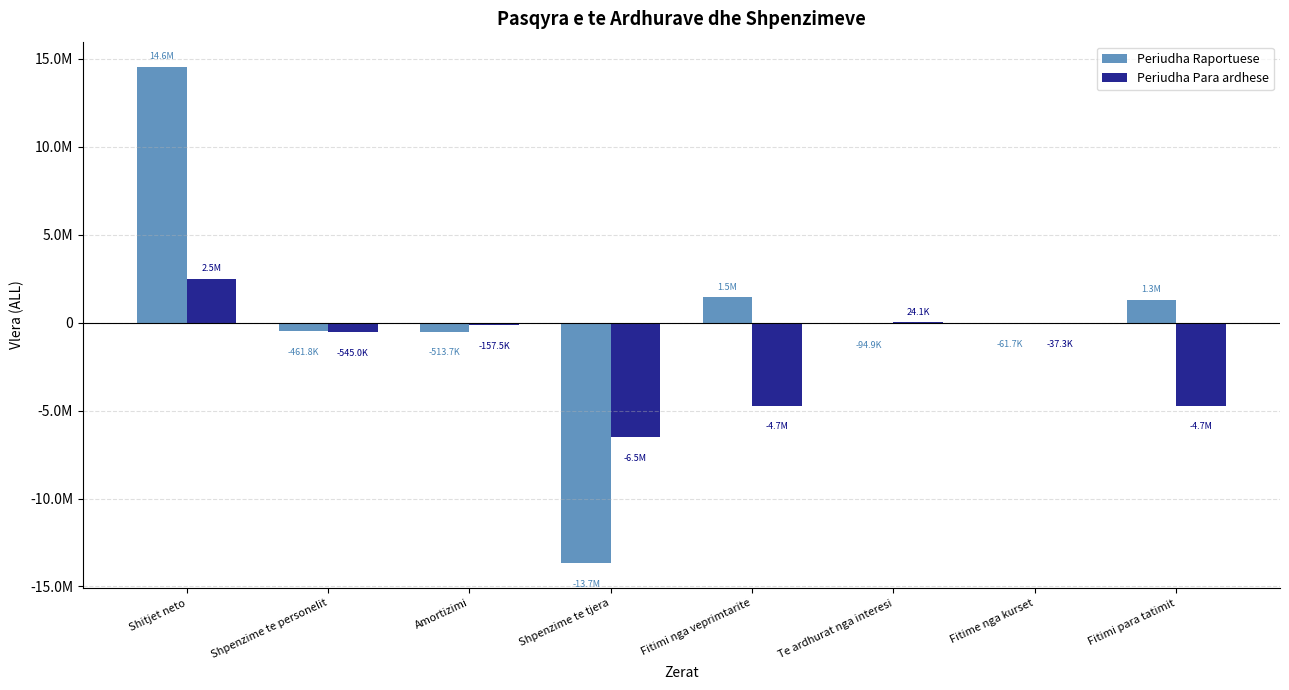

What is the label of the 4th bar from the right?

Fitimi nga veprimtarite